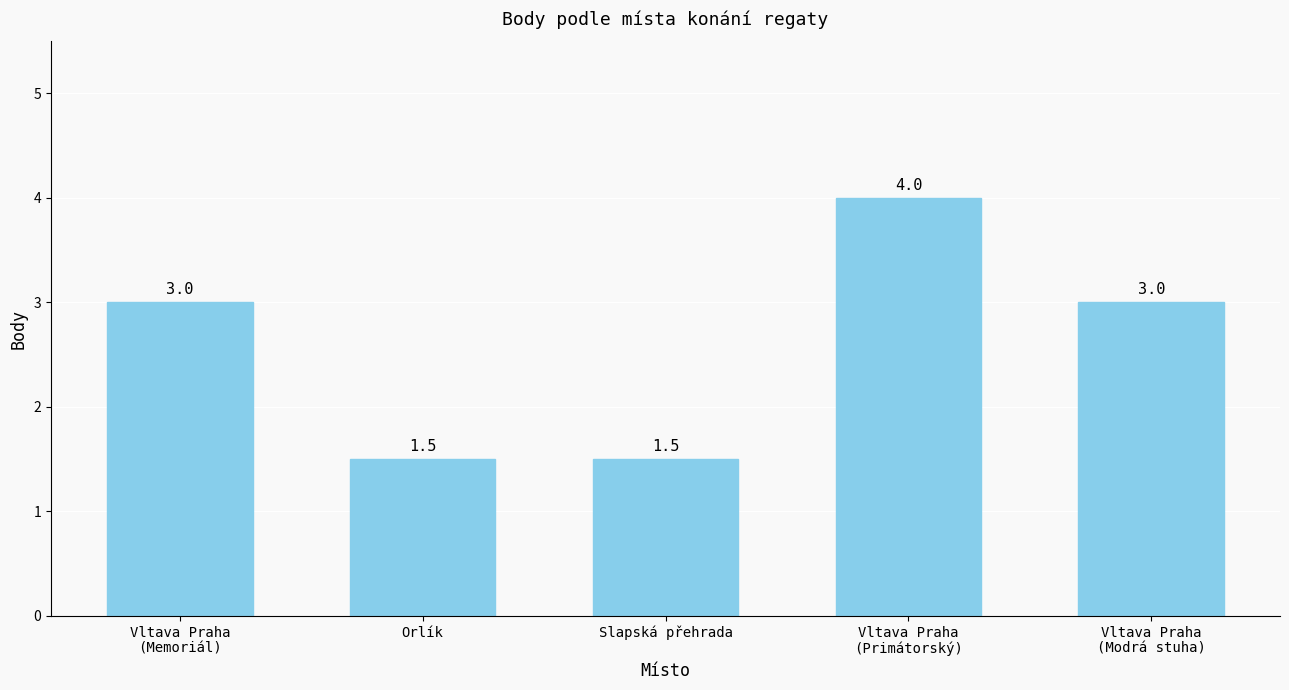

What is the greatest value displayed?

4.0